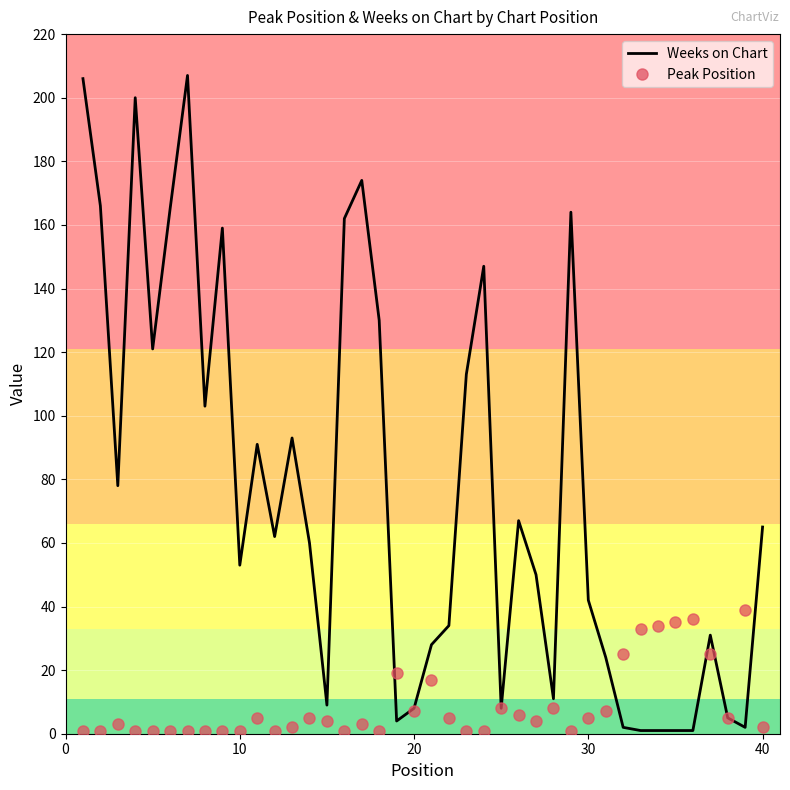

What is the maximum value for Peak Position?

39